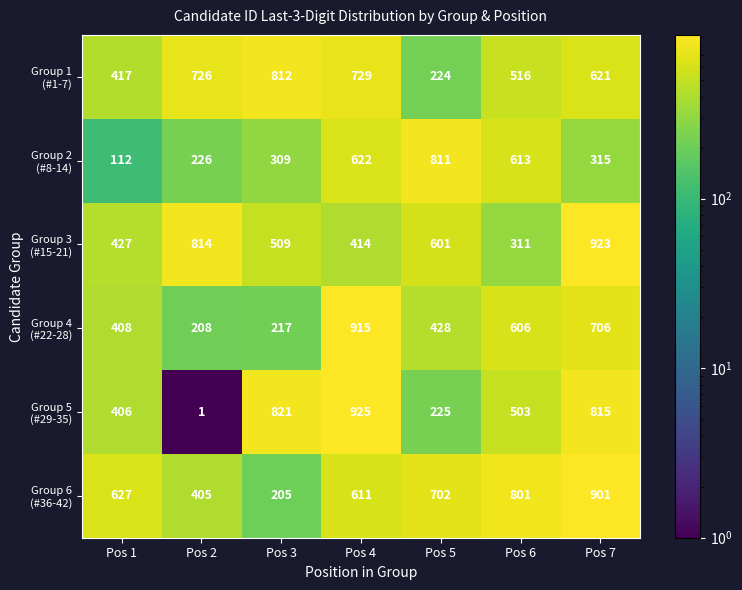

What is the total value across all series at Pos 1?

2397